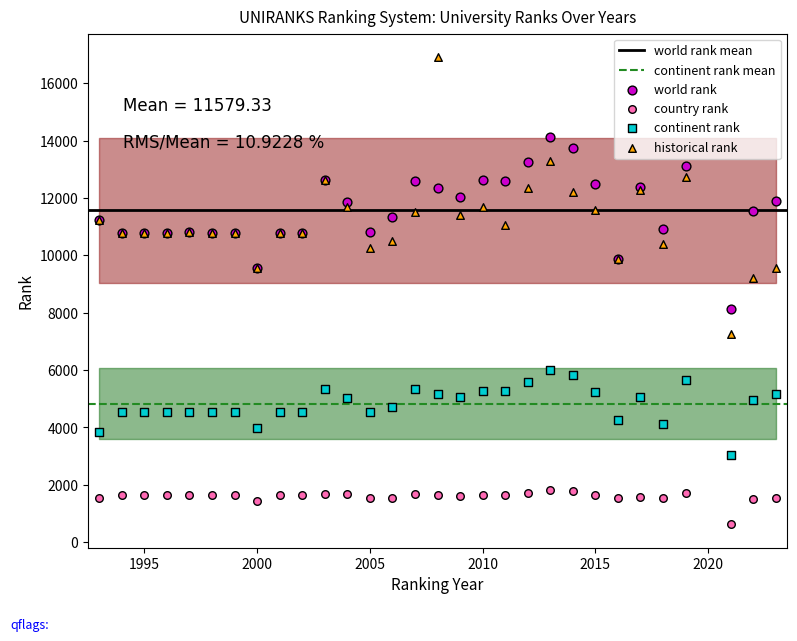

Across all series, what Y value is closest to 8773?

9219